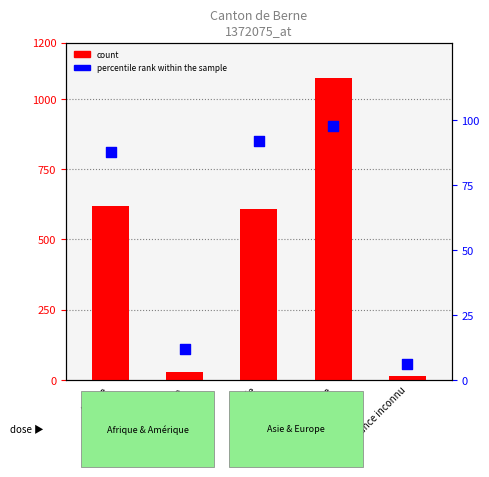

At which category is the sum across all series the highest?

Europe